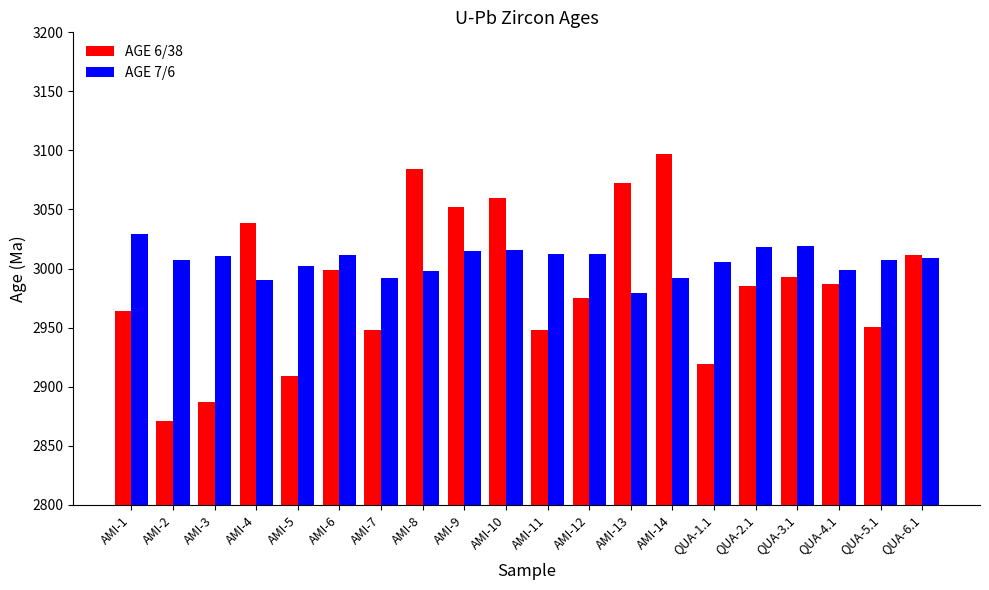

What is the total value across all series at AMI-6?

6009.8